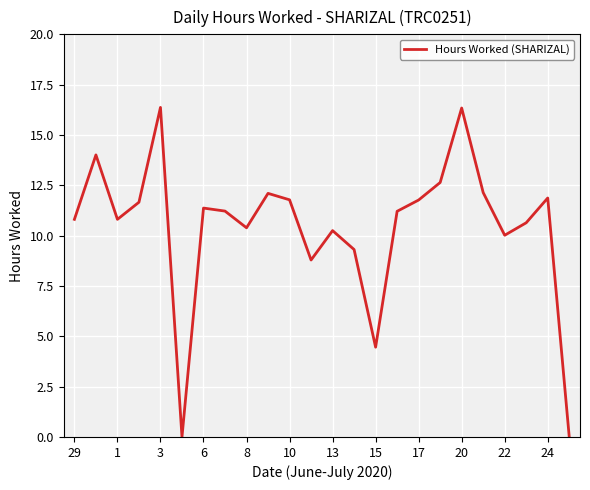

What is the greatest value displayed?

16.4